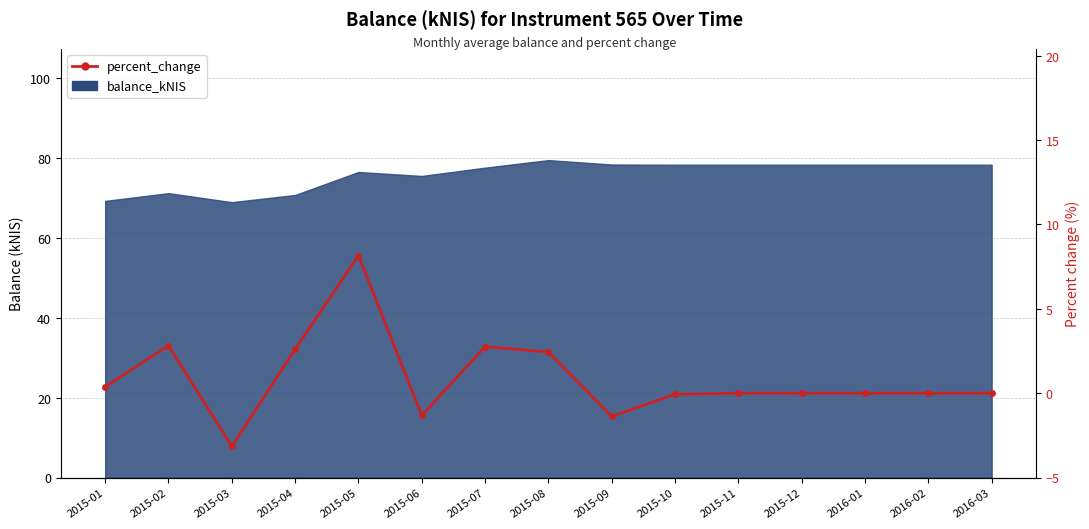

What is the approximate value at 2015-03?

-3.1